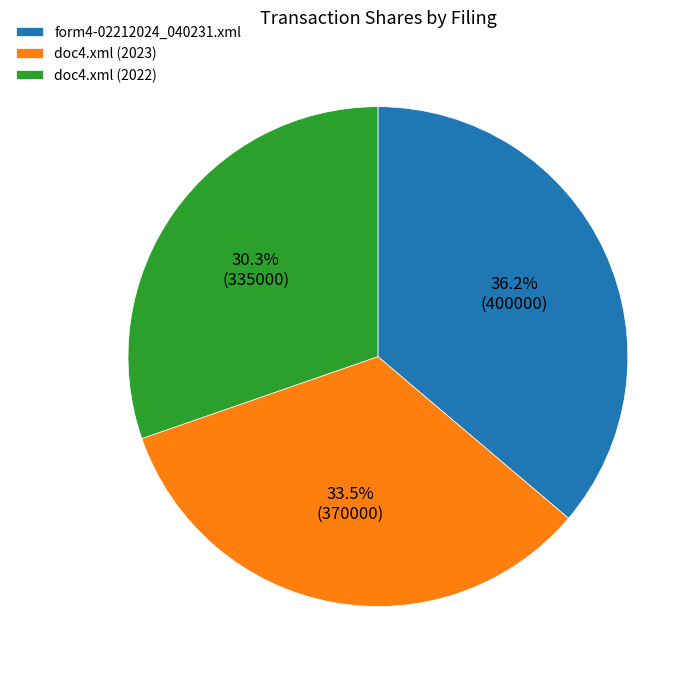

How many segments does this pie chart have?

3